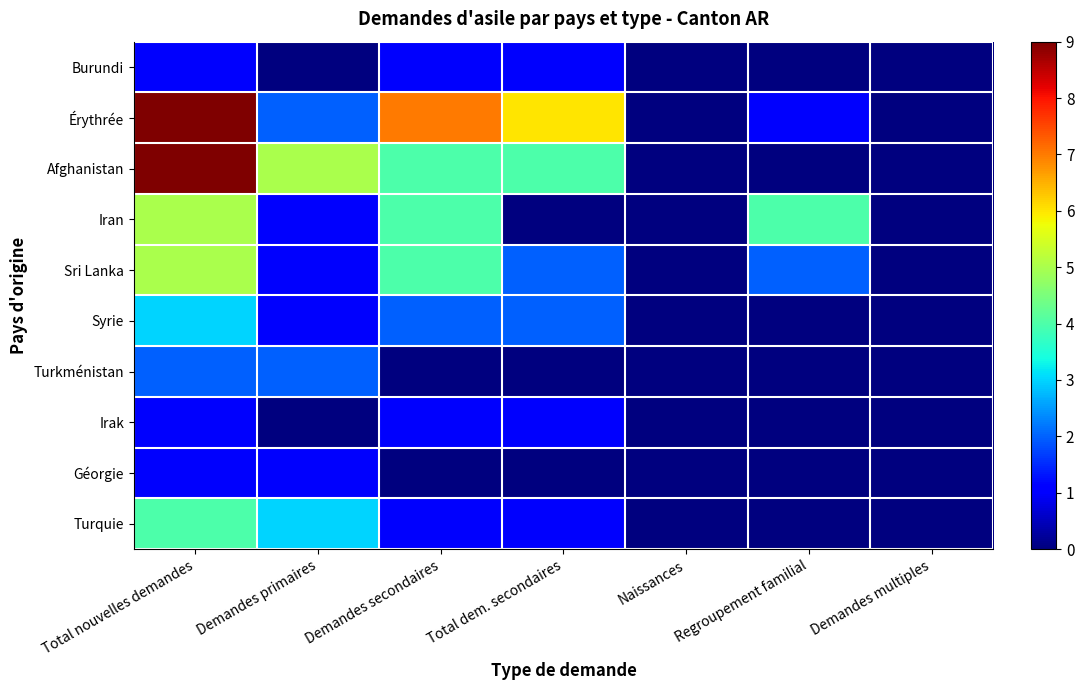

Between Total dem. secondaires and Naissances, which is larger?

Total dem. secondaires